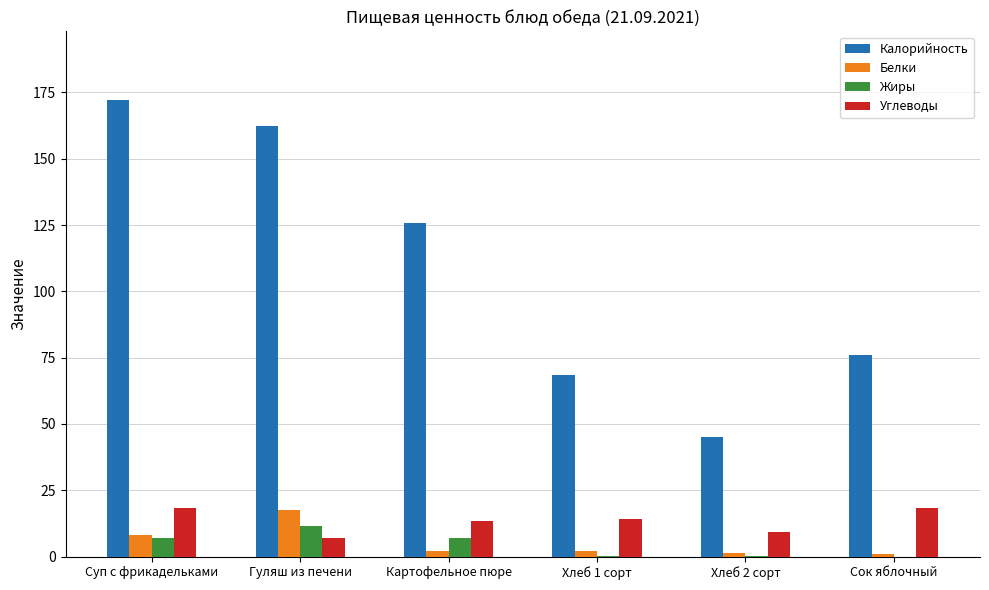

What is the sum of all Белки values?

32.3